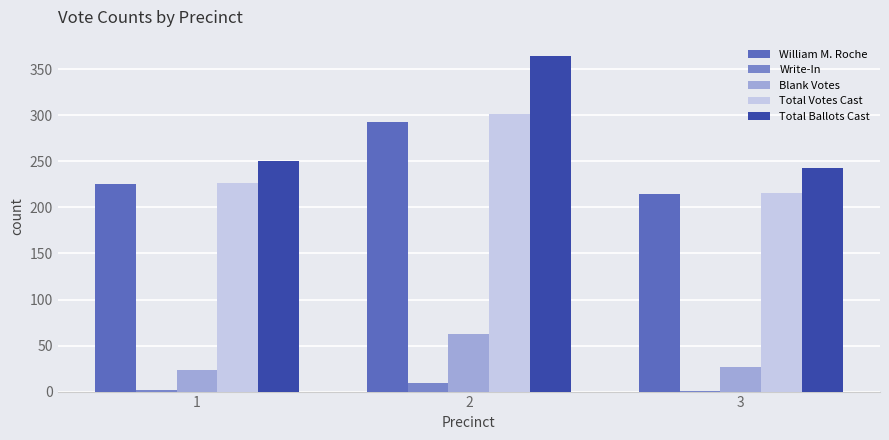

What is the sum of all Write-In values?

12